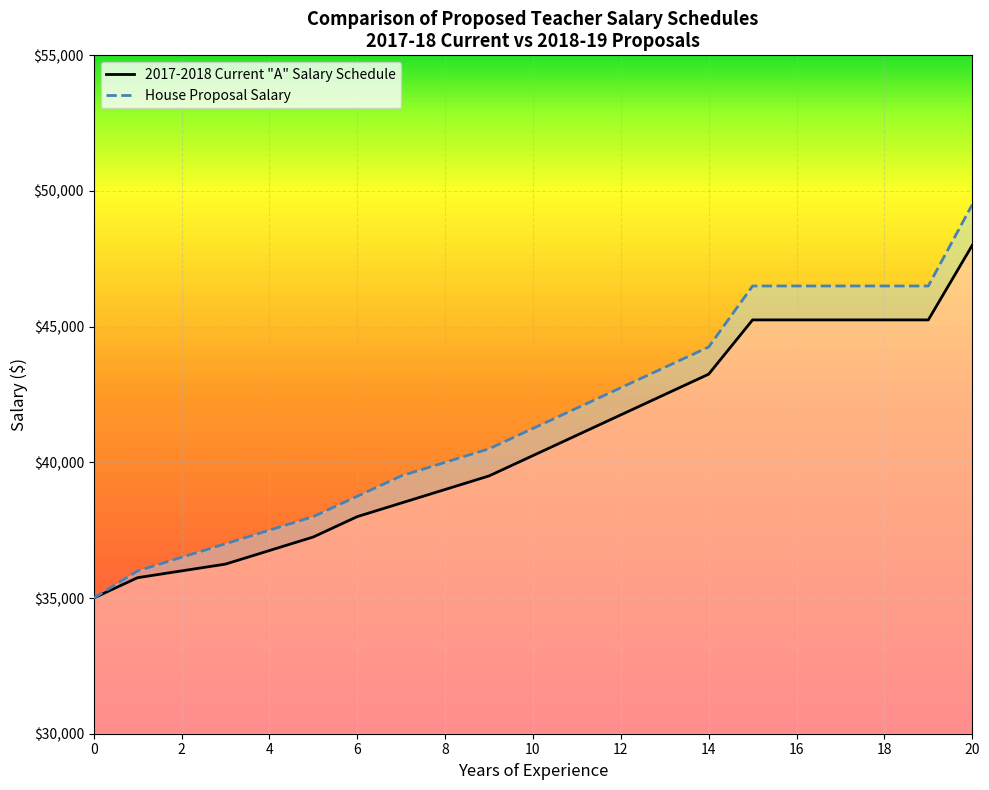

Between 8 and 19, which is larger?

19